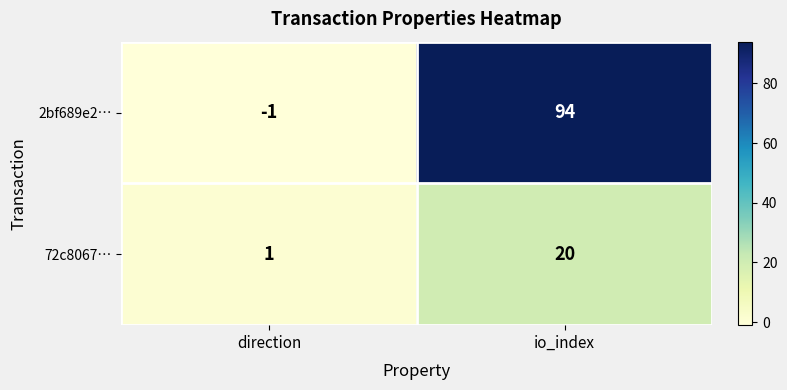

At how many categories does at least one series exceed 93?

1